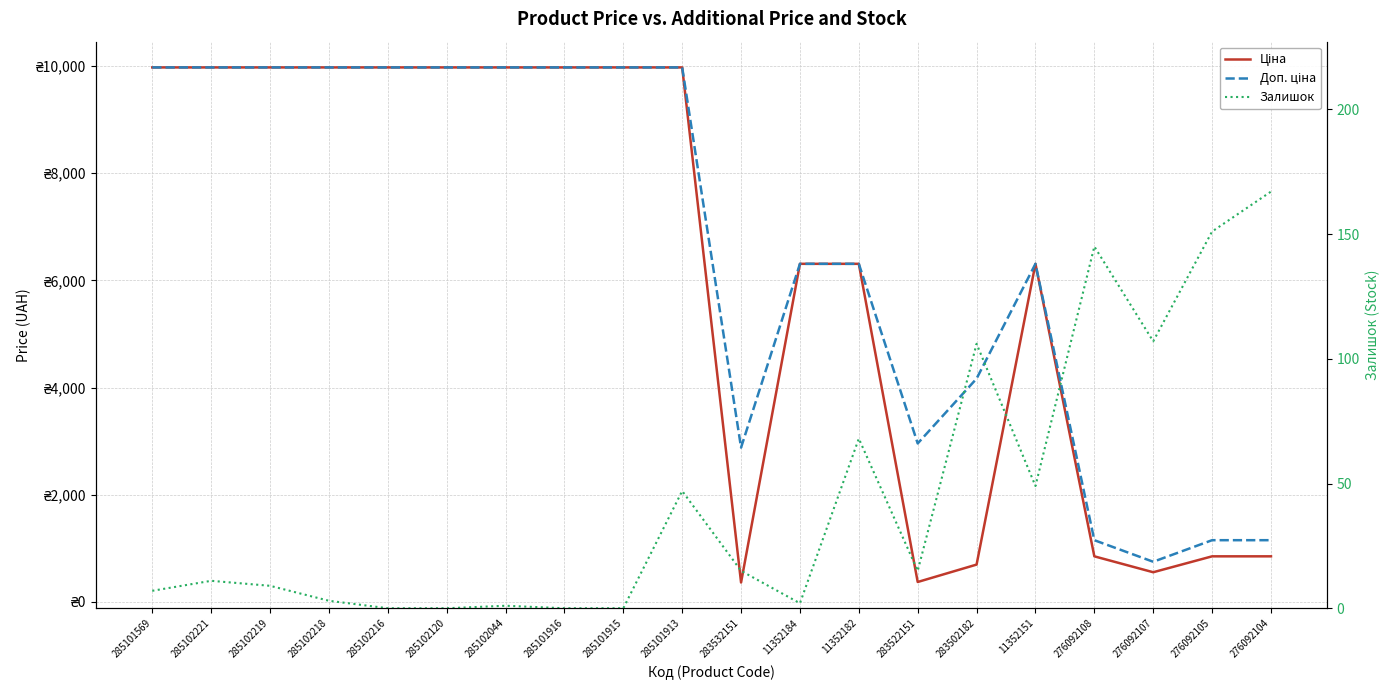

Rank the series by their maximum value, from lowest to highest.

Залишок, Ціна, Доп. ціна